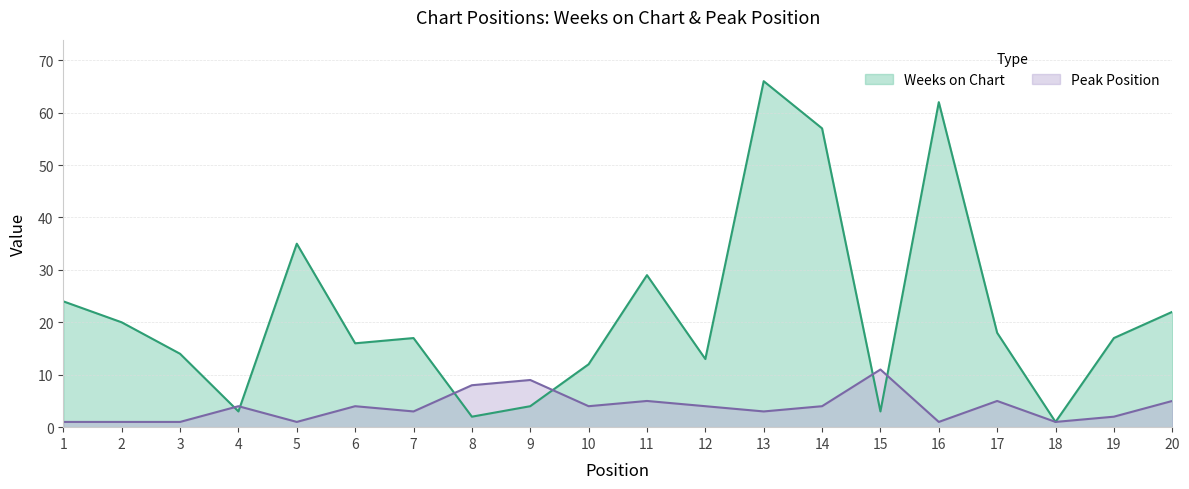

What is the difference between the maximum and minimum values in the Weeks on Chart series?

65